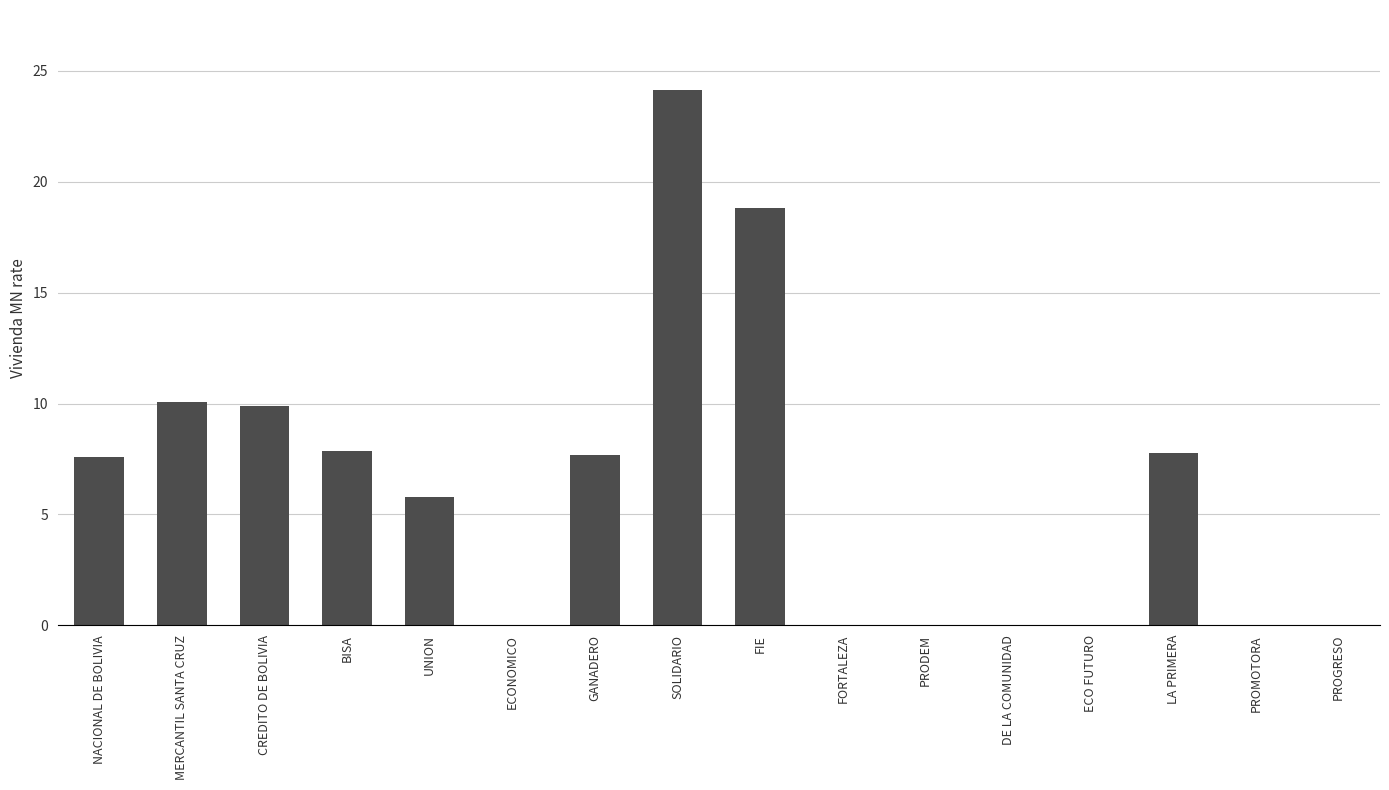

Is it true that the value at BISA is 13.7?

False